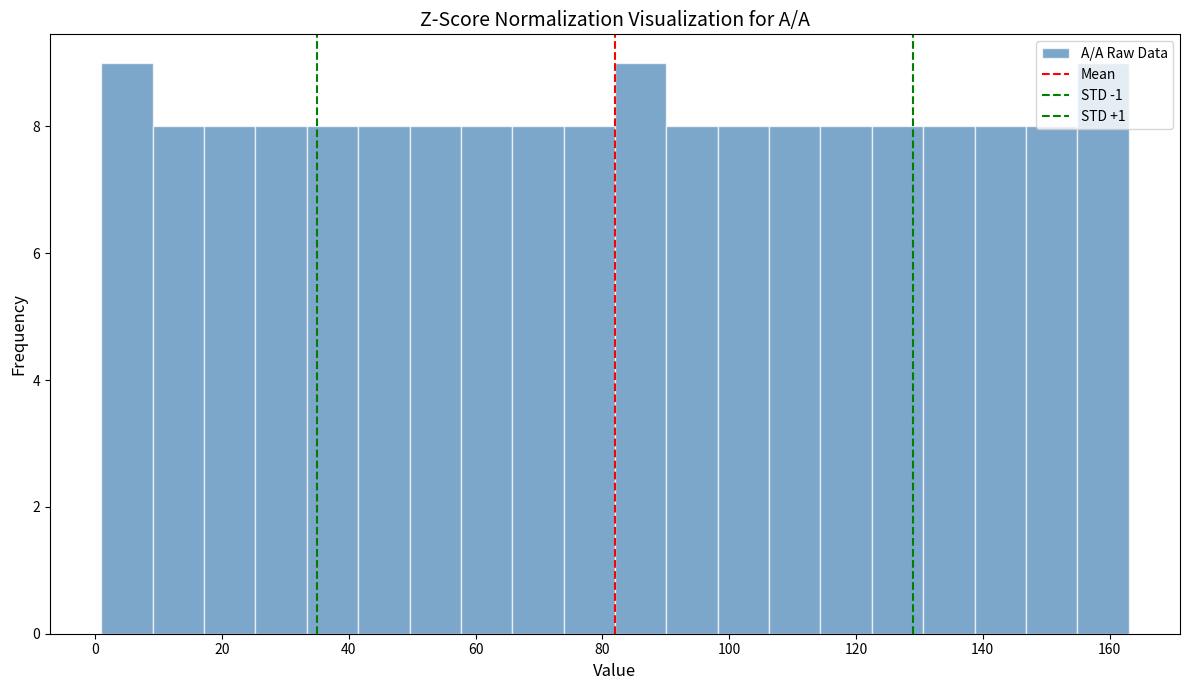

Reading left to right, transcribe this chart: for each bar, give the range it covers on the x-axis and its height. Neither the bar edges nor the heights are printed on the chart, so give them approximately, as read against the axes.

2 to 10: 9
10 to 18: 8
18 to 26: 8
26 to 34: 8
34 to 42: 8
42 to 50: 8
50 to 58: 8
58 to 66: 8
66 to 74: 8
74 to 82: 8
82 to 90: 9
90 to 98: 8
98 to 106: 8
106 to 114: 8
114 to 122: 8
122 to 130: 8
130 to 138: 8
138 to 146: 8
146 to 154: 8
154 to 164: 9